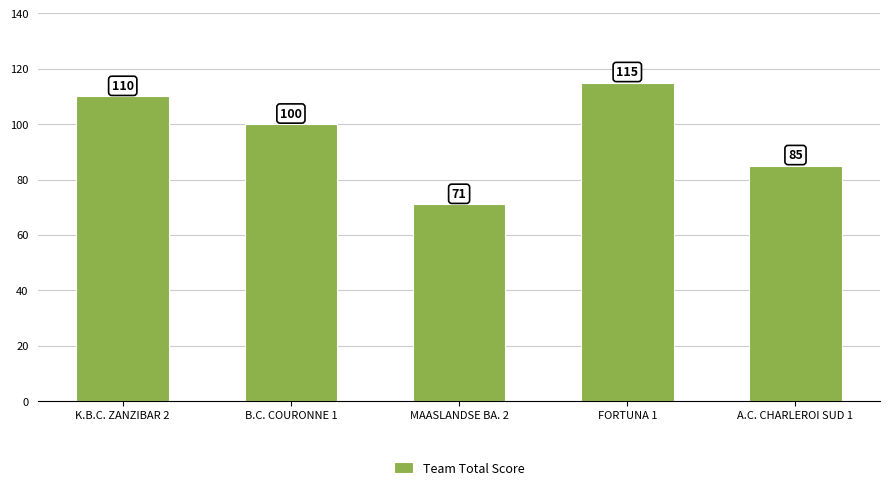

True or false: the data shows 100 at B.C. COURONNE 1.

True